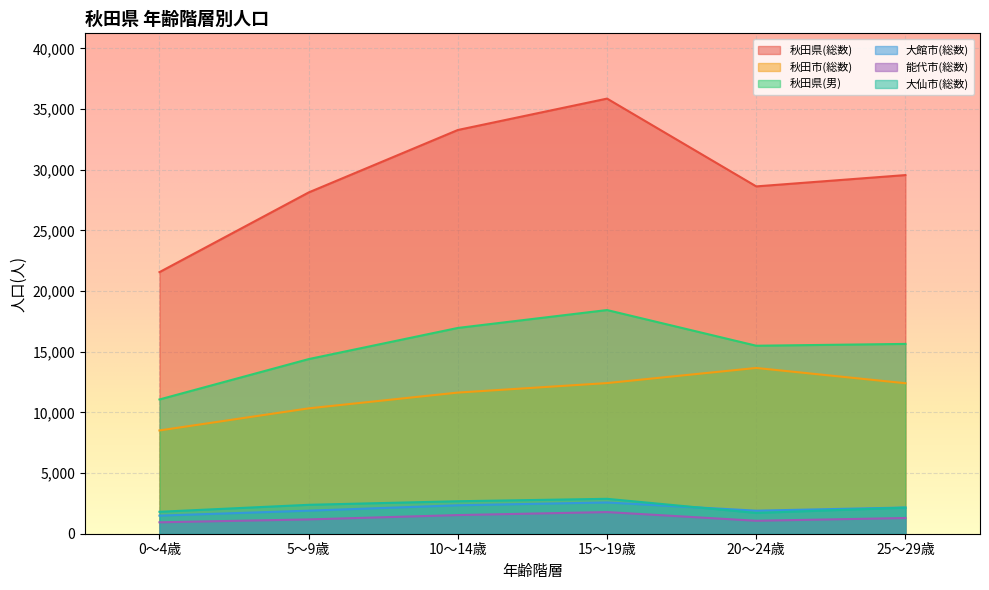

At which label does 秋田県(男) reach its peak?

15～19歳